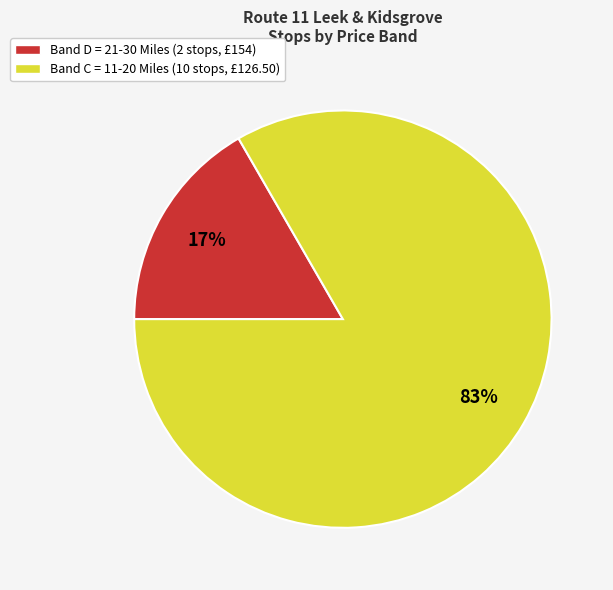

To the nearest percent, what is the average slice percentage?

50%